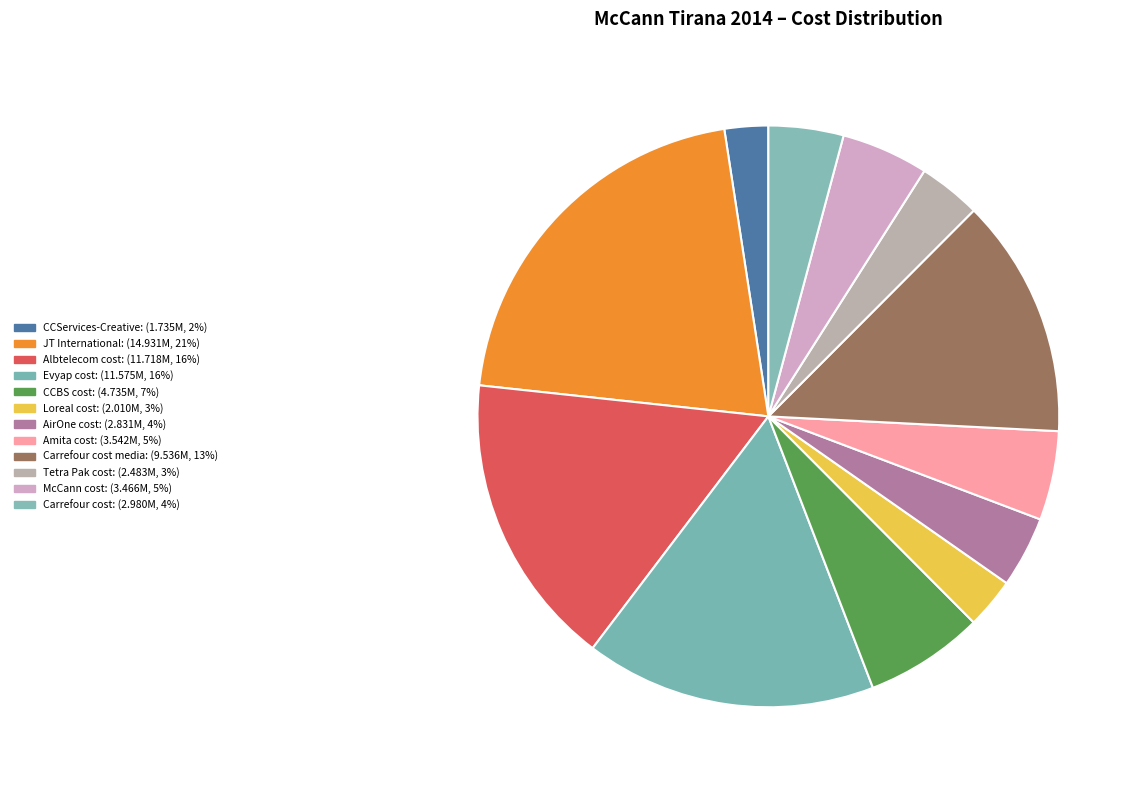

Rank the categories by value from highest to lowest.

JT International, Albtelecom cost, Evyap cost, Carrefour cost media, CCBS cost, Amita cost, McCann cost, Carrefour cost, AirOne cost, Tetra Pak cost, Loreal cost, CCServices-Creative